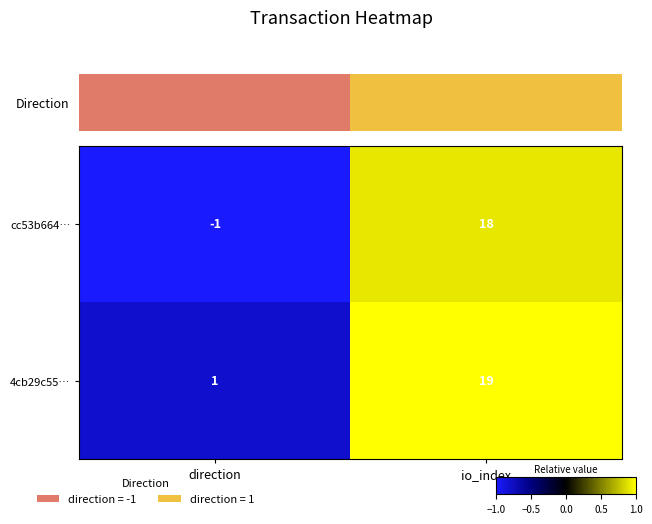

Is it true that 4cb29c55… equals 0 at direction?

False